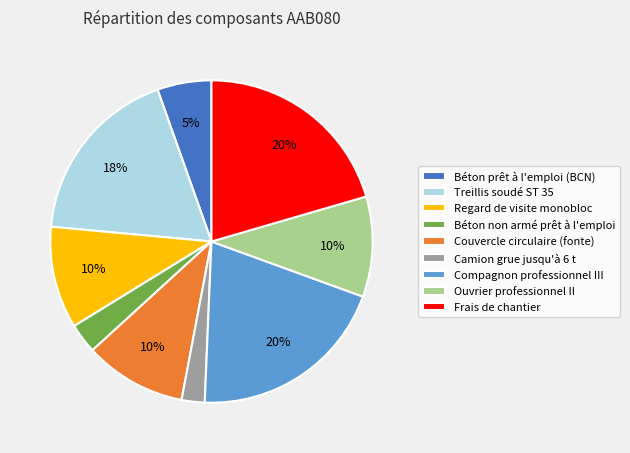

Which category has the smallest portion of the pie?

Camion grue jusqu'à 6 t